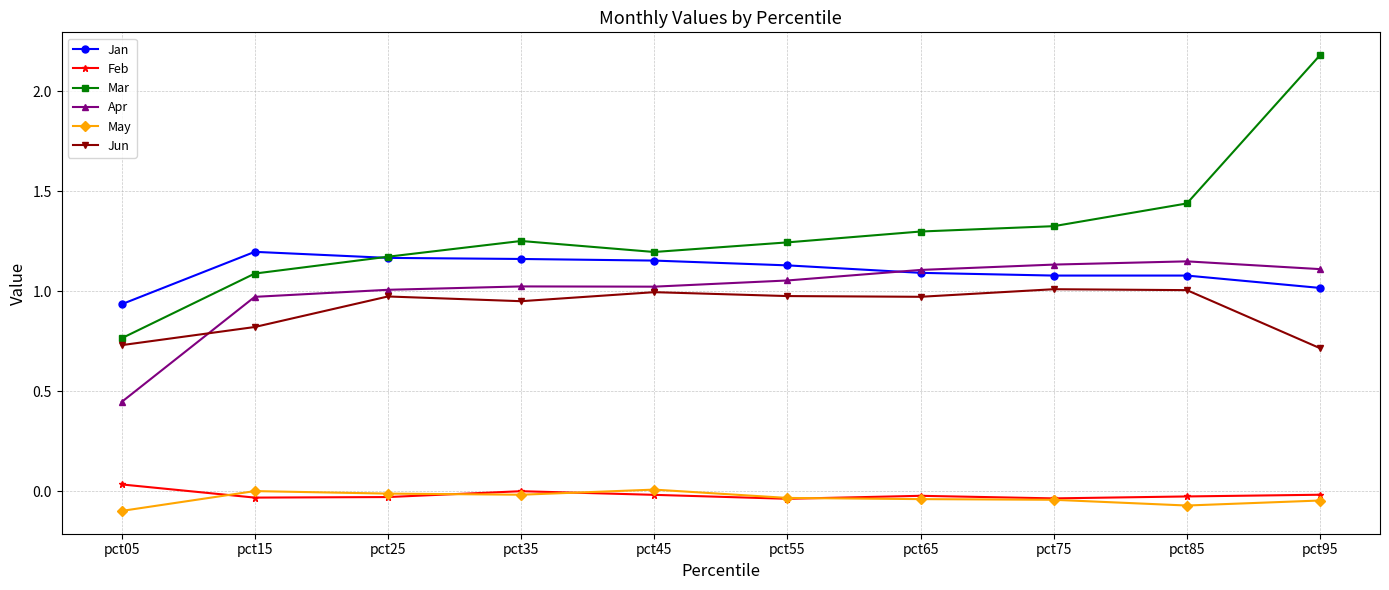

True or false: Feb and Jun cross at least once.

False